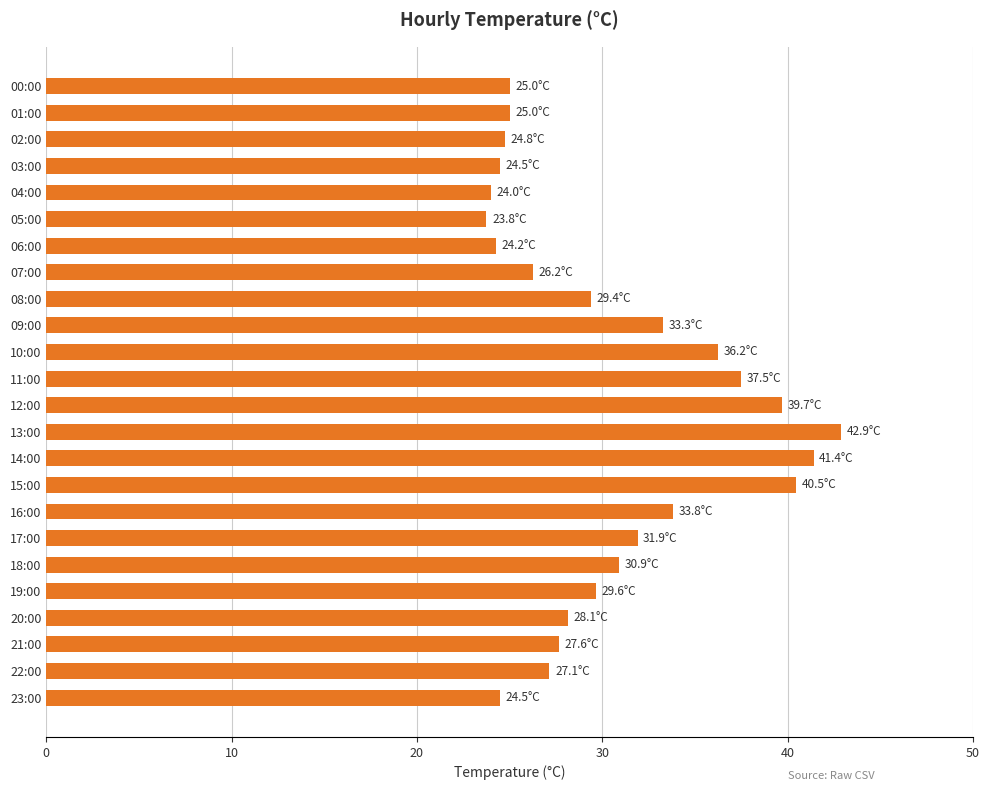

What is the sum of all values?

732.1